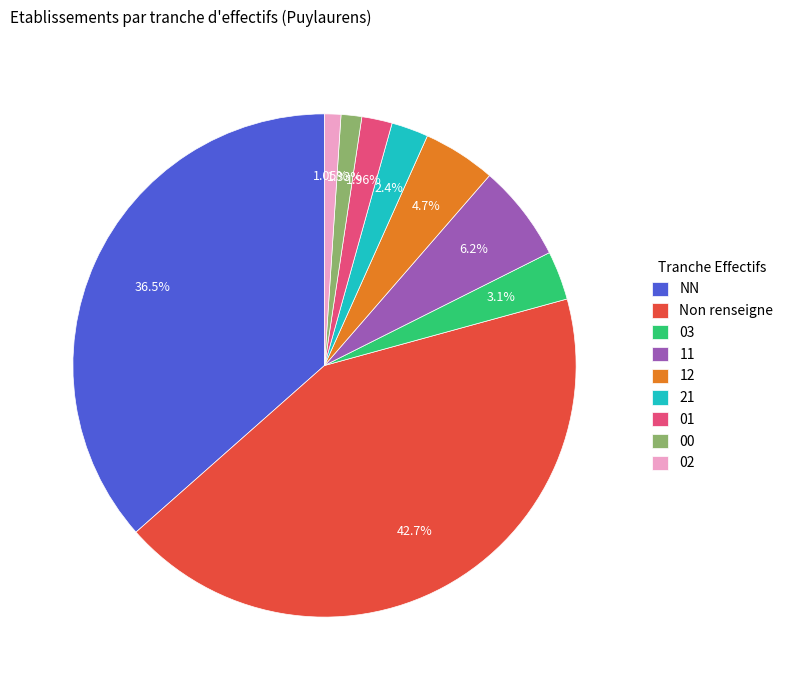

To the nearest percent, what portion does NN represent?

37%